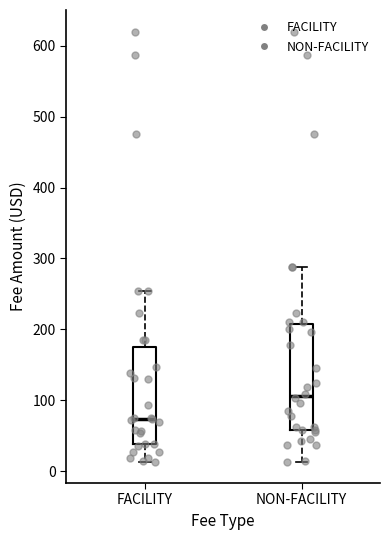

Which box is the tallest, from its lower edge to its upper edge?

NON-FACILITY